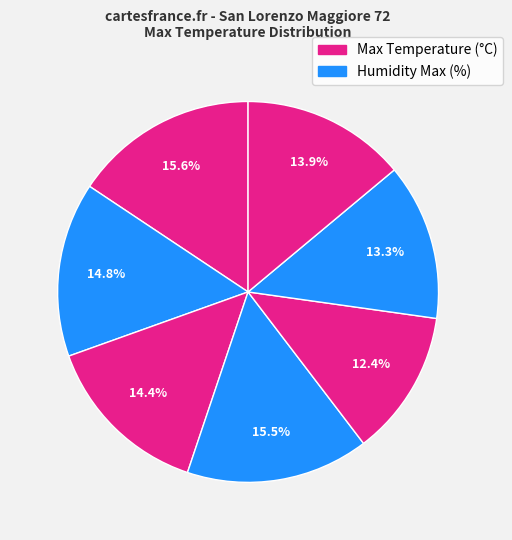

Count the number of slices in the pie.

7